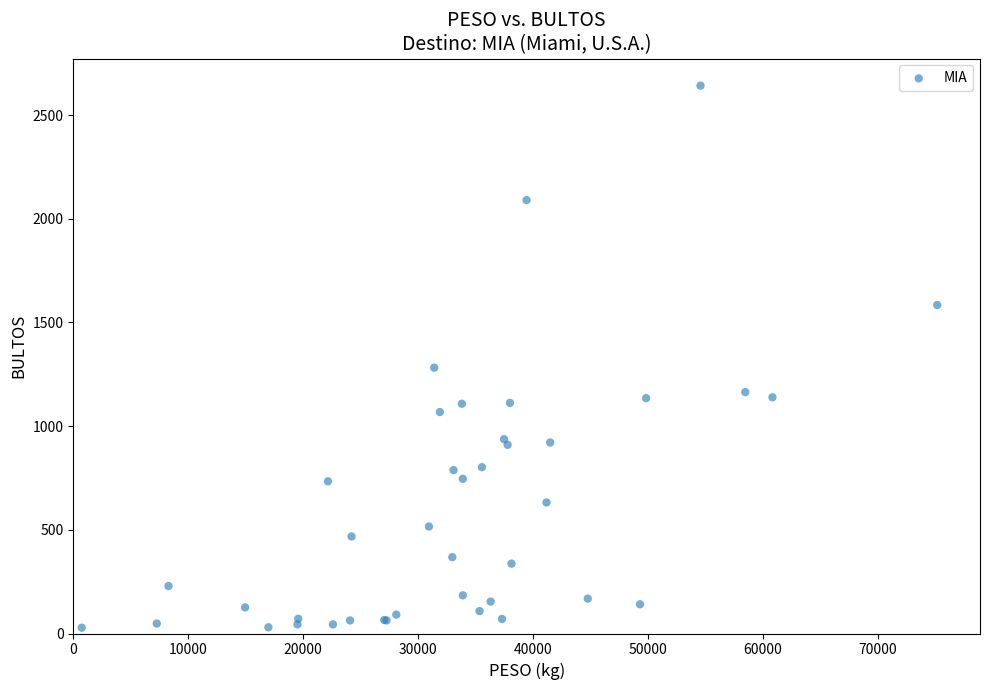

What Y value in the scatter plot is closest to 1335?

1282